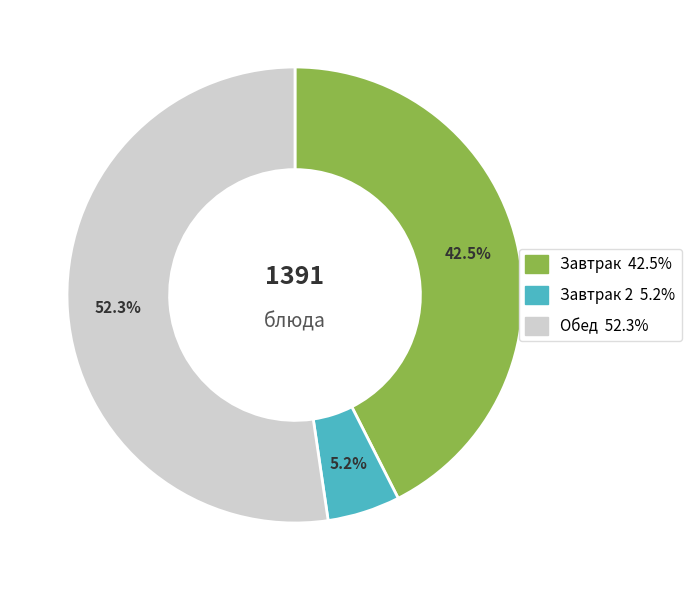

Is there any slice that represents more than half of the pie?

Yes